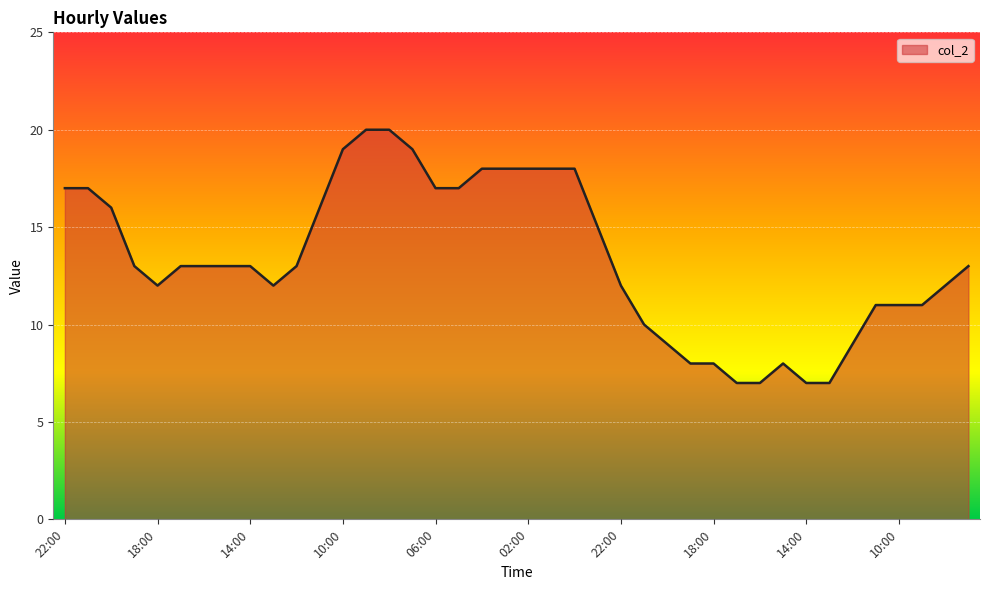

What is the smallest value displayed?

7